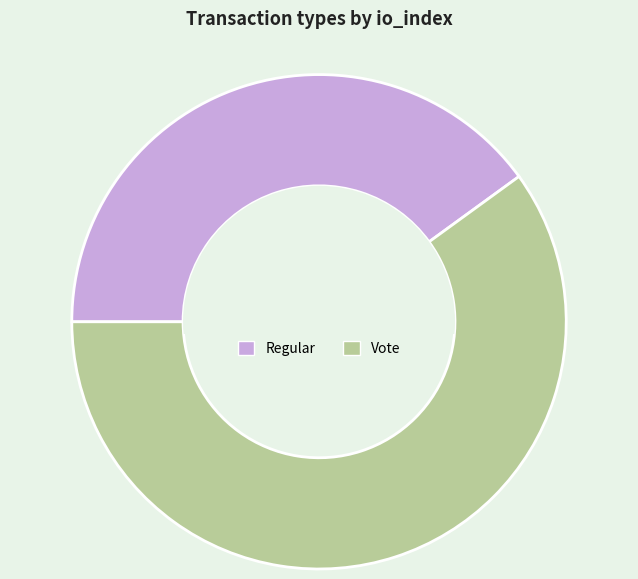

How many slices are in this pie chart?

2